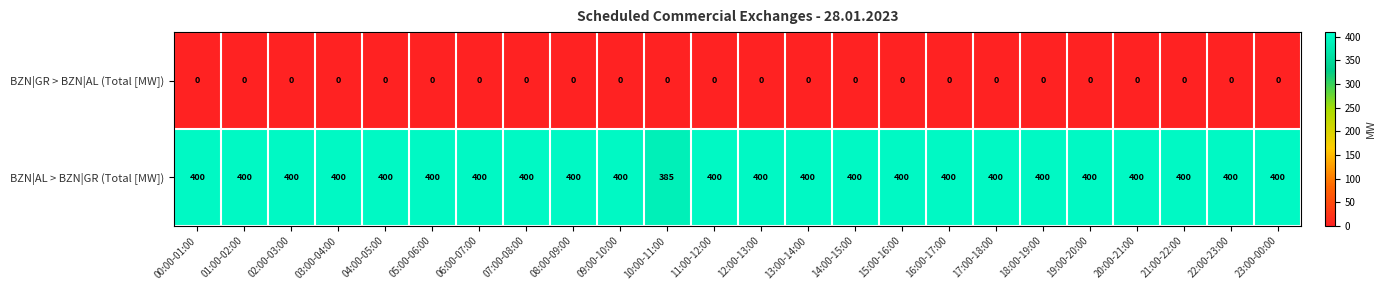

What is the lowest value of the BZN|AL > BZN|GR (Total [MW]) series?

385